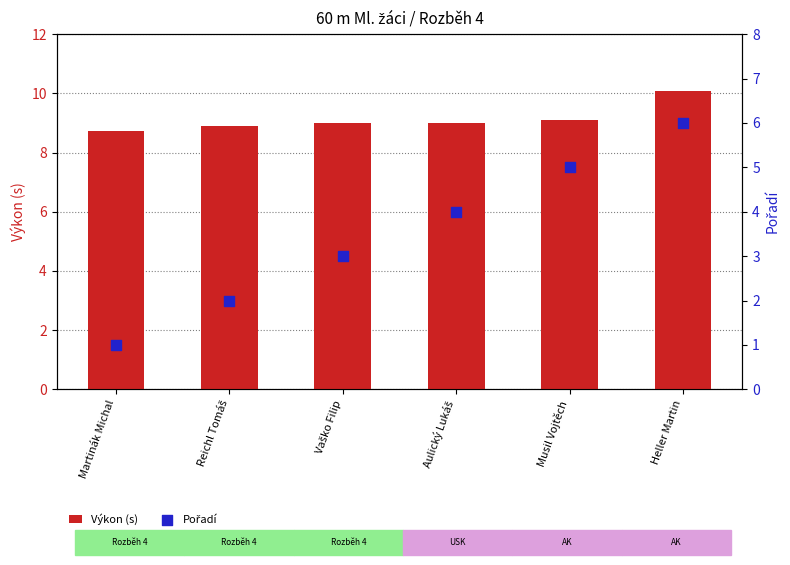

At which category is the sum across all series the highest?

Heller Martin